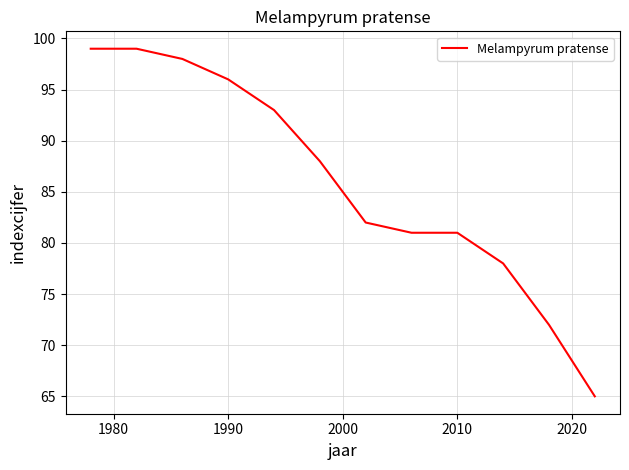

What is the minimum value shown in the chart?

65